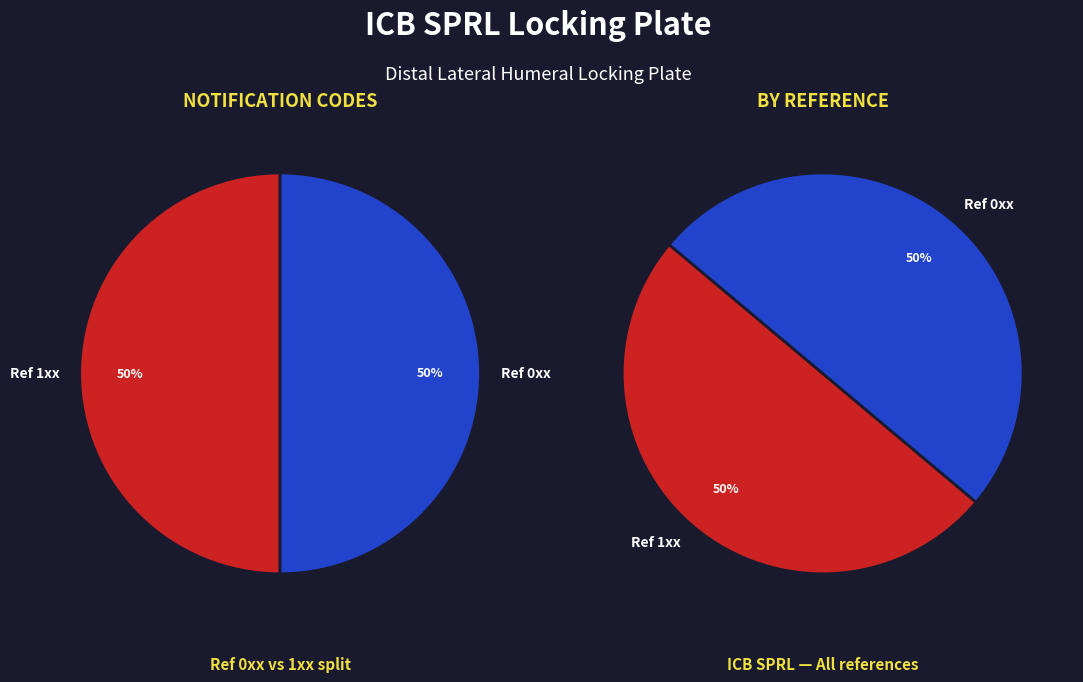

Is PNM1006-003 the majority of the pie?

No